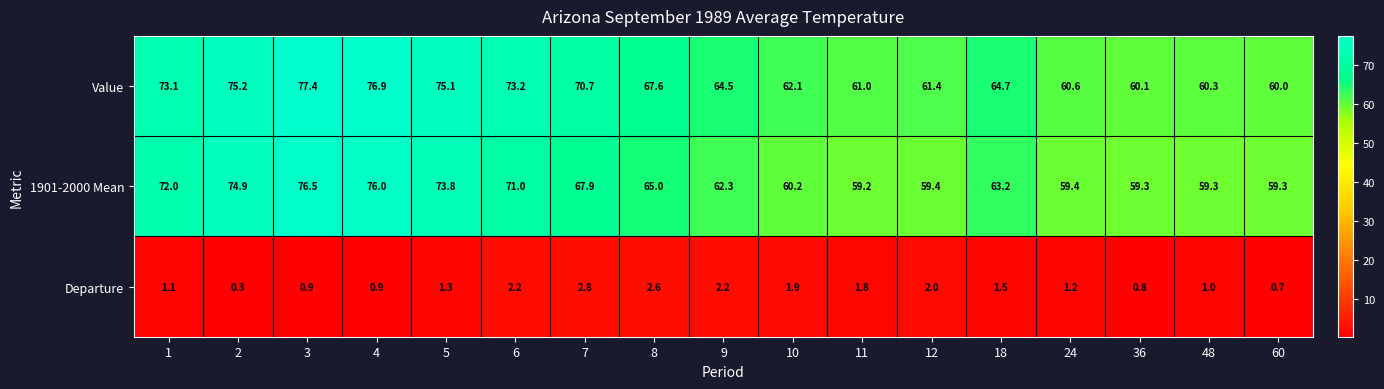

Count the number of categories in the chart.

17